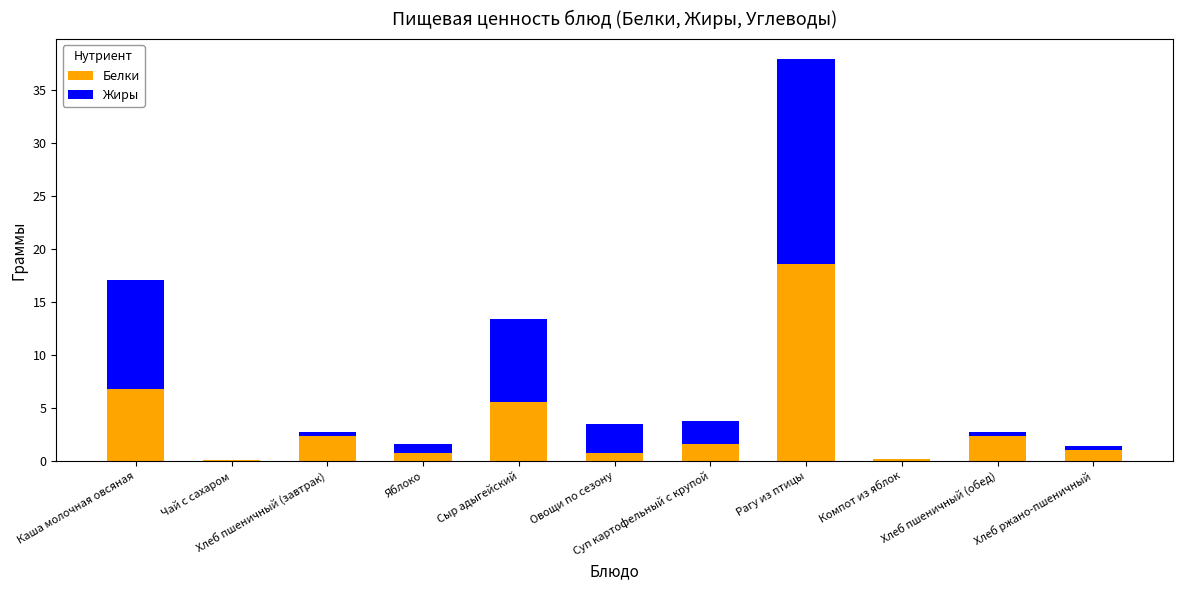

Does the chart contain stacked bars?

Yes